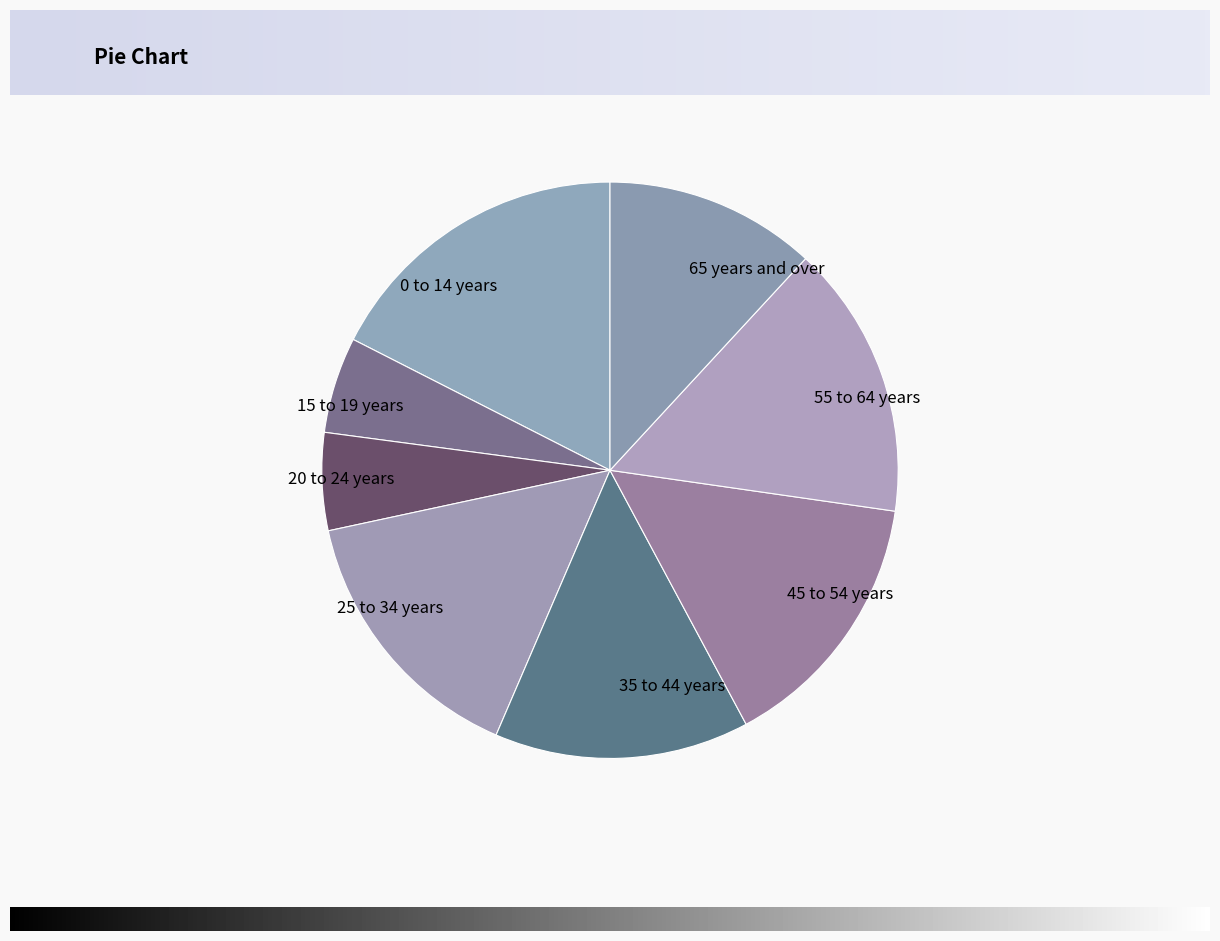

Does 20 to 24 years represent more than half of the total?

No